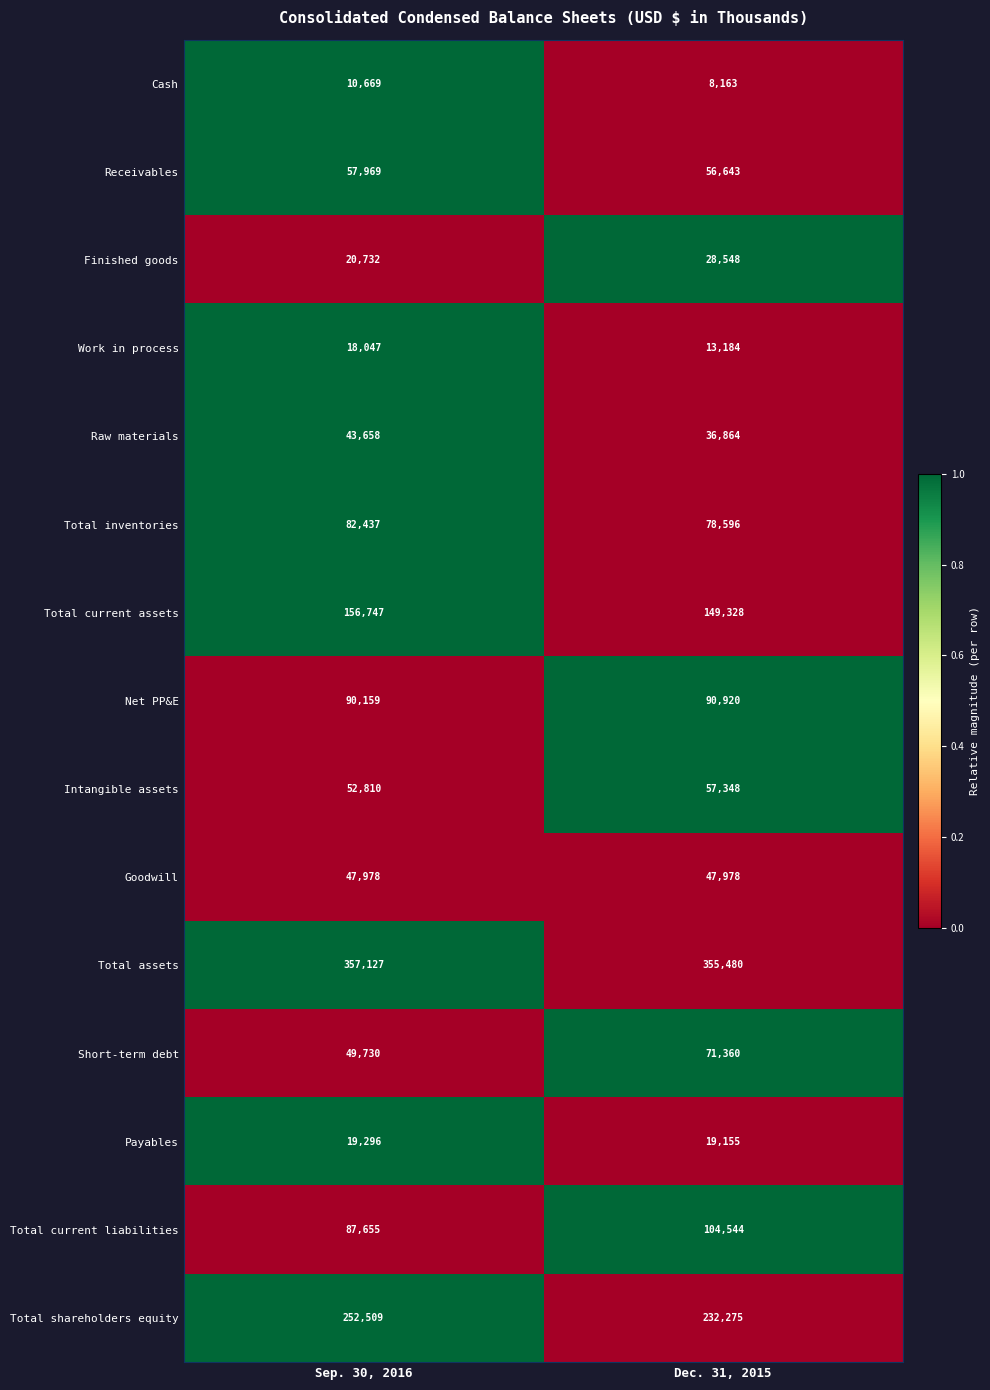

List the series in order of their peak value, lowest first.

Cash, Work in process, Payables, Finished goods, Raw materials, Goodwill, Intangible assets, Receivables, Short-term debt, Total inventories, Net PP&E, Total current liabilities, Total current assets, Total shareholders equity, Total assets